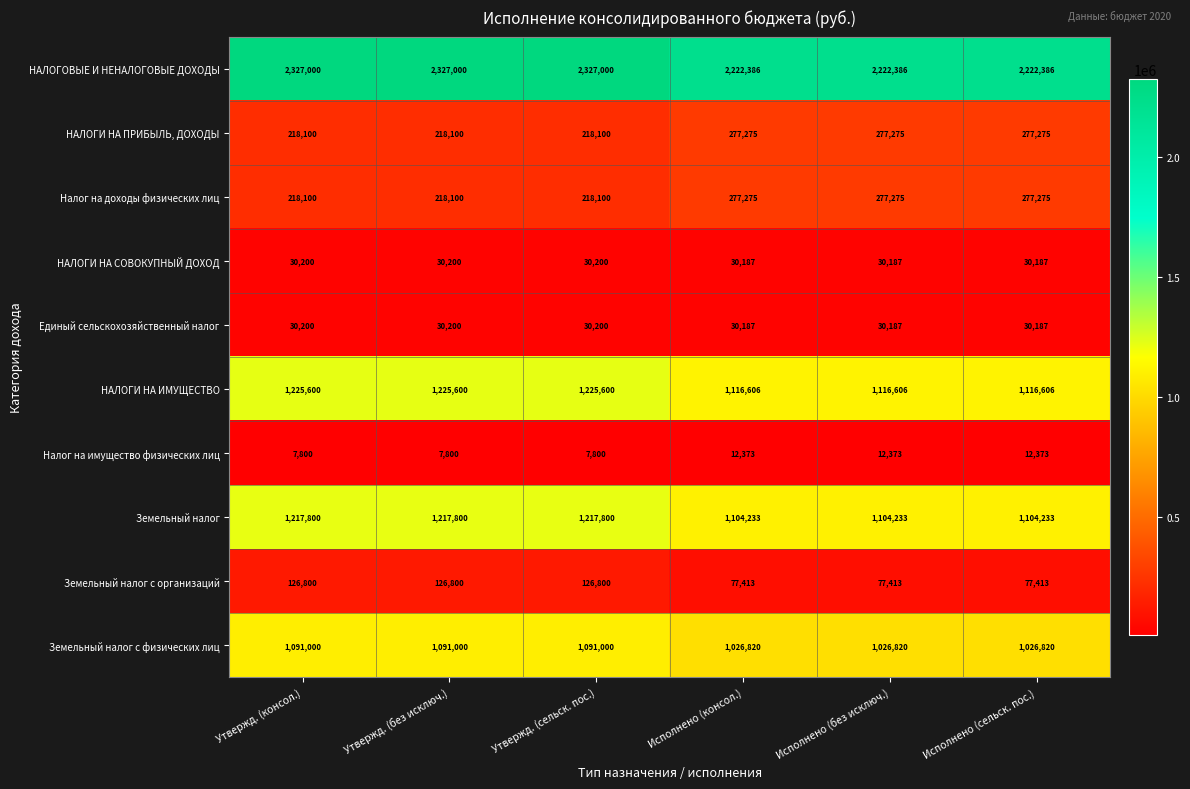

What value does the НАЛОГИ НА ПРИБЫЛЬ, ДОХОДЫ series have at Исполнено (сельск. пос.), to the nearest 100?

277300